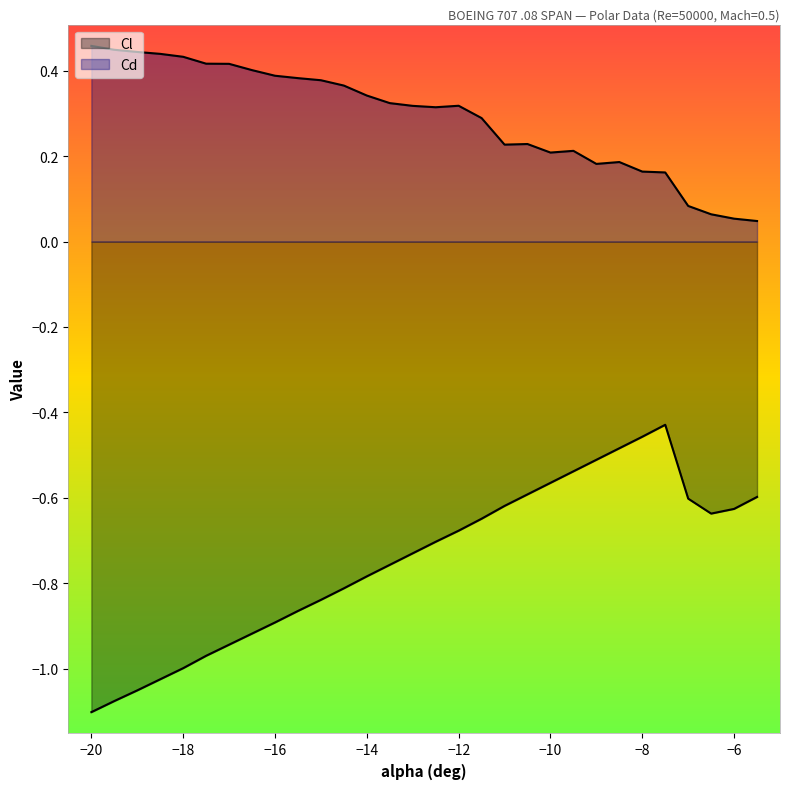

Is the value of Cl at -12 greater than the value of Cd at -14.5?

No